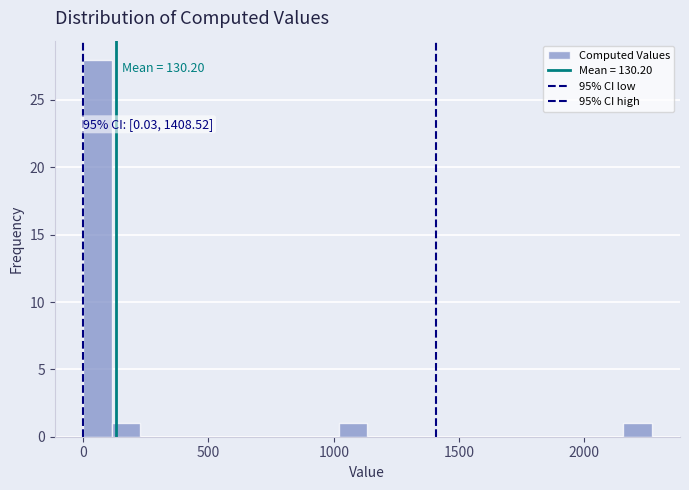

Around what value on the x-axis is the tallest bar? Give the approximate position of its centre, as read against the axis.

50